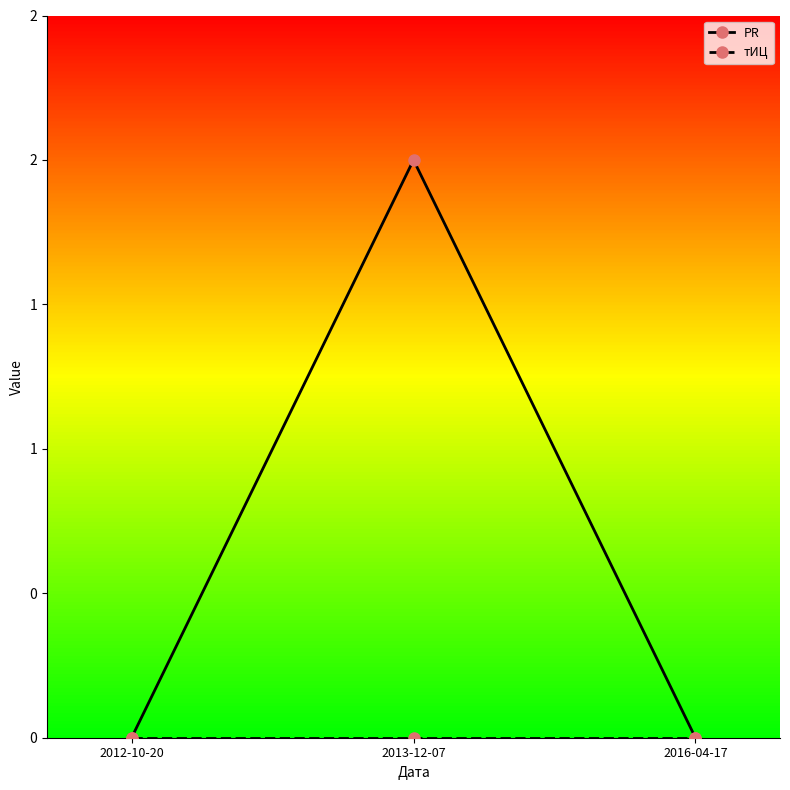

What is the sum of all PR values?

2